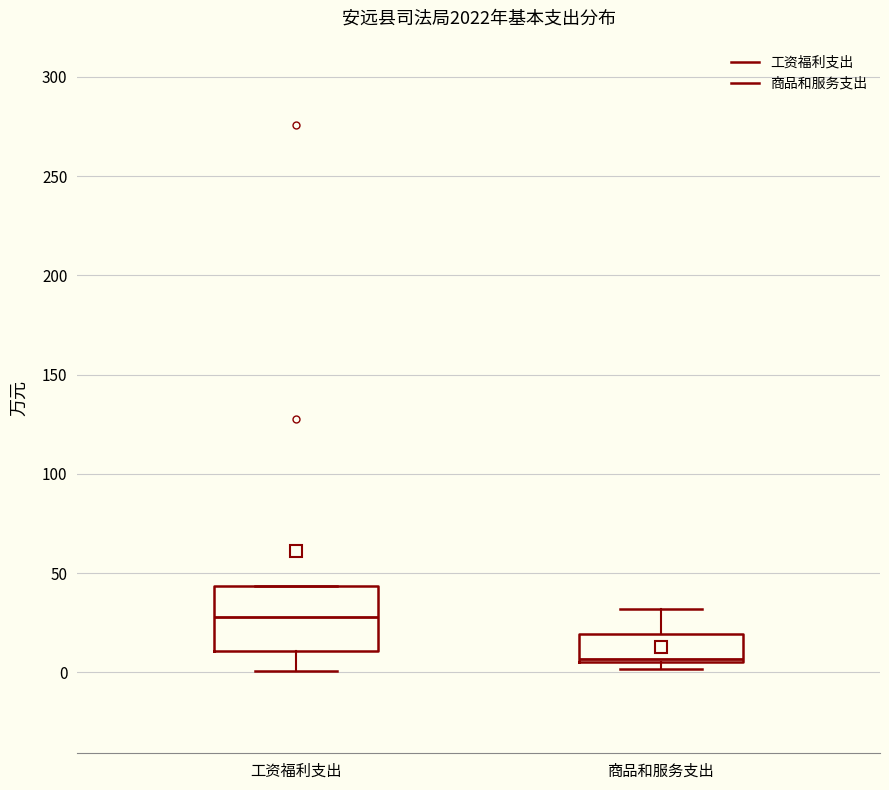

Reading left to right, transcribe this box plot: for each box, give where its median line is, the range the box spans, and where its two whiskers end, as read against the y-axis. The values are not printed on the chart, so give them approximately, as read against the axis.

工资福利支出: median 30, box 10 to 45, whiskers 0 to 45
商品和服务支出: median 5 (just above the box's lower edge), box 5 to 20, whiskers 0 to 30